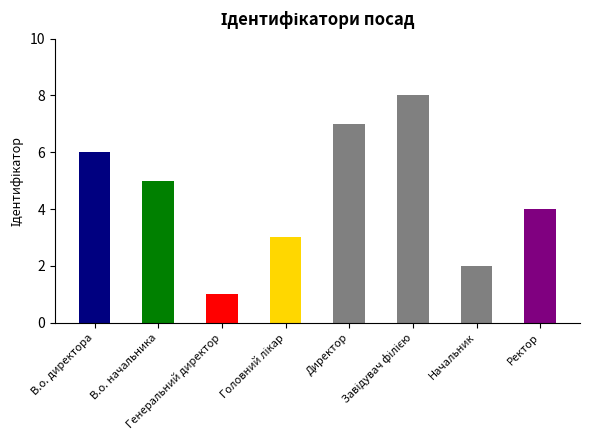

Where is the data nearest to the value 4?

Ректор